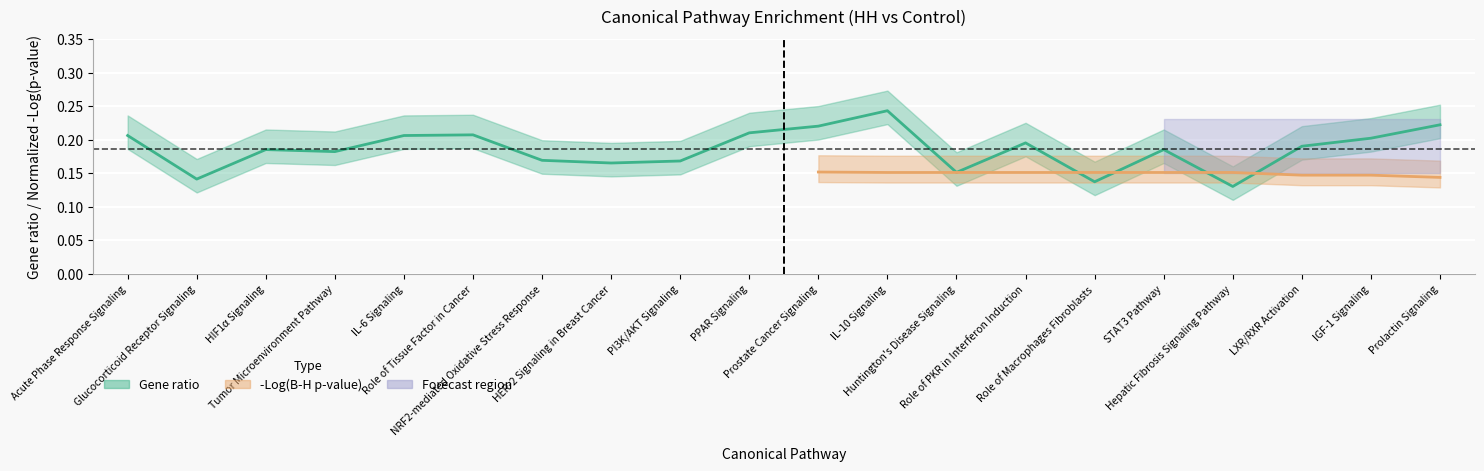

What is the value of the 14th point from the left?

0.2